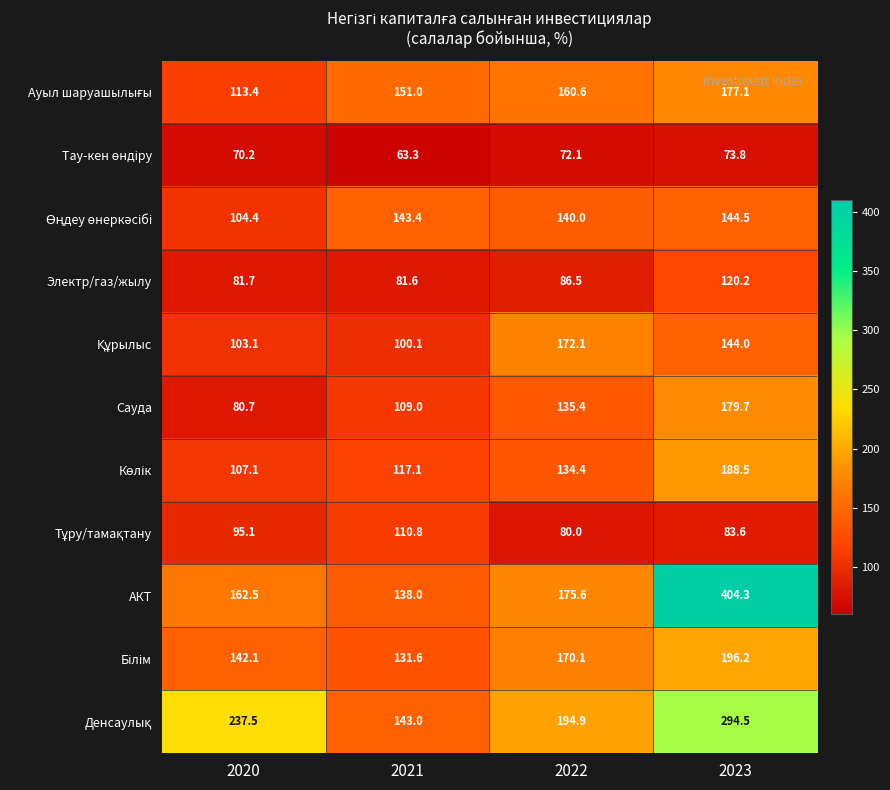

Which label corresponds to the smallest value in the chart?

2021